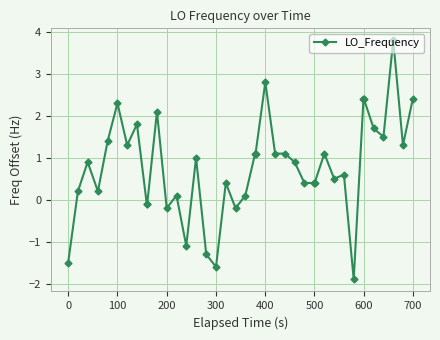

True or false: there are more than 0 points higher than both neighbors.

True